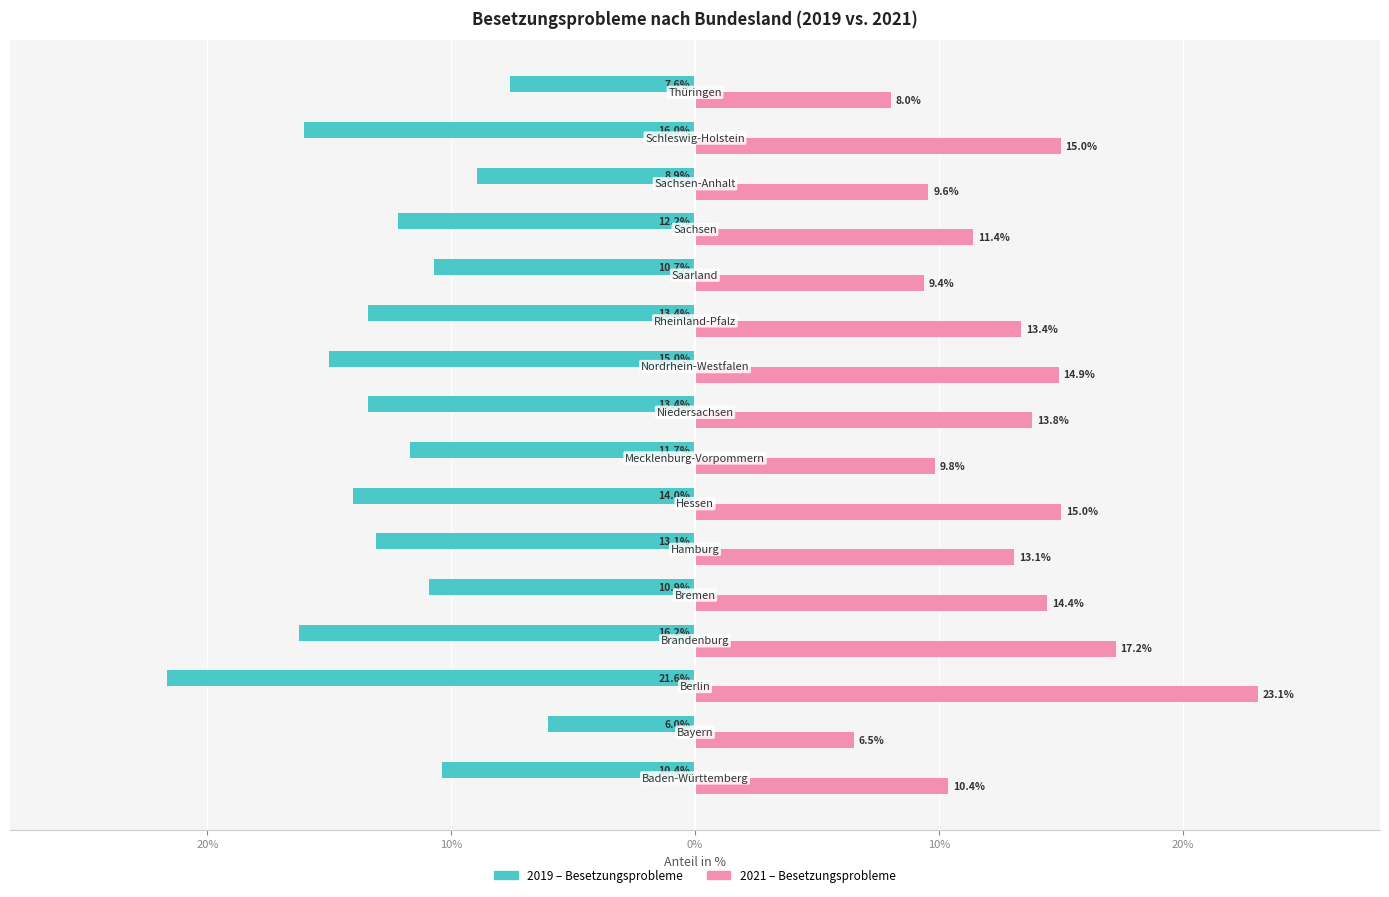

What are all the series names shown in the legend?

2019 – Besetzungsprobleme, 2021 – Besetzungsprobleme